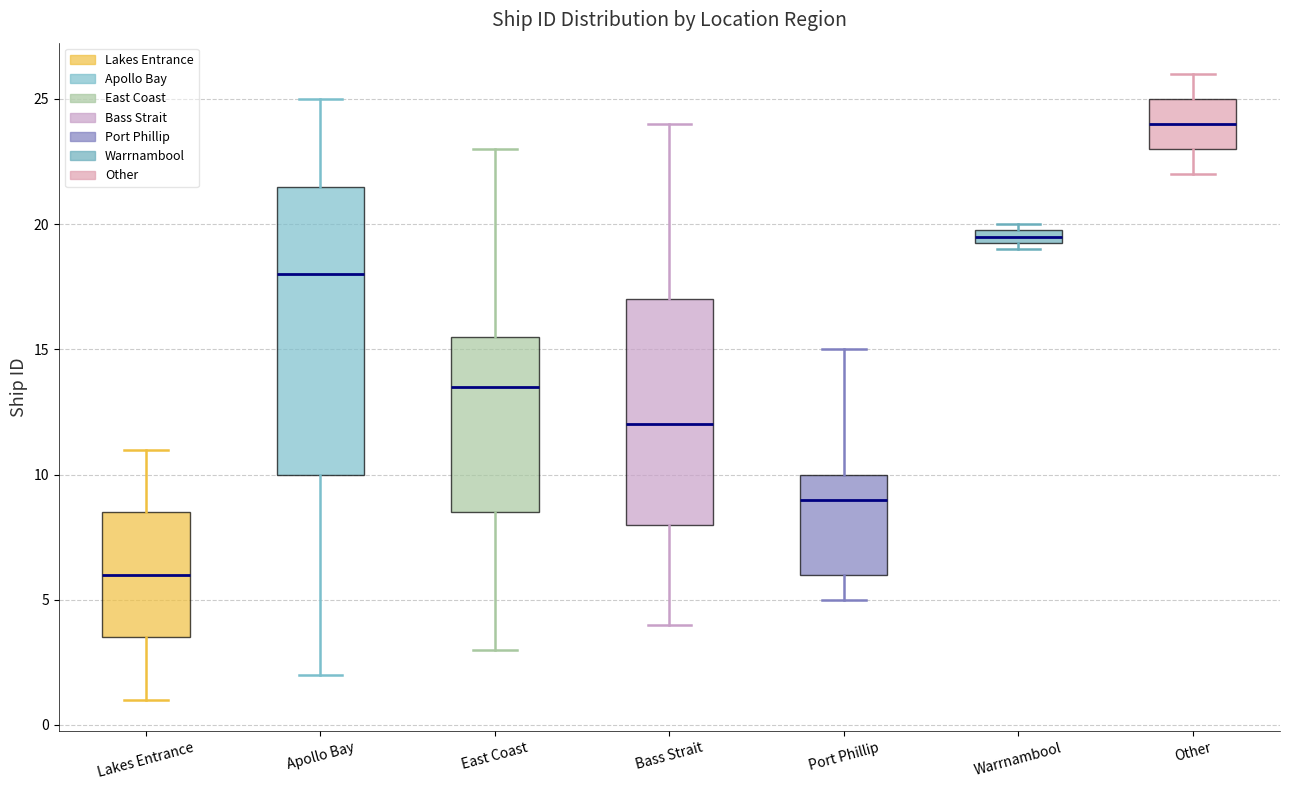

Which box's median line is the highest?

Other